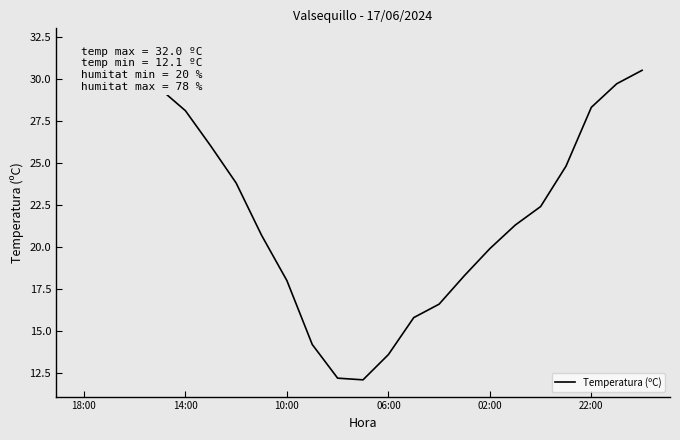

What is the maximum value shown in the chart?

32.0